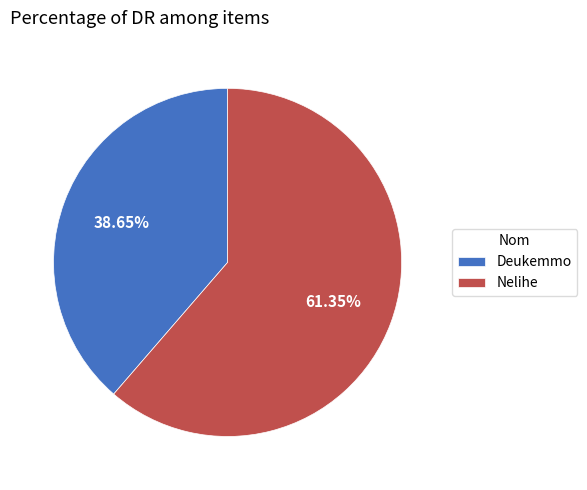

How many segments does this pie chart have?

2